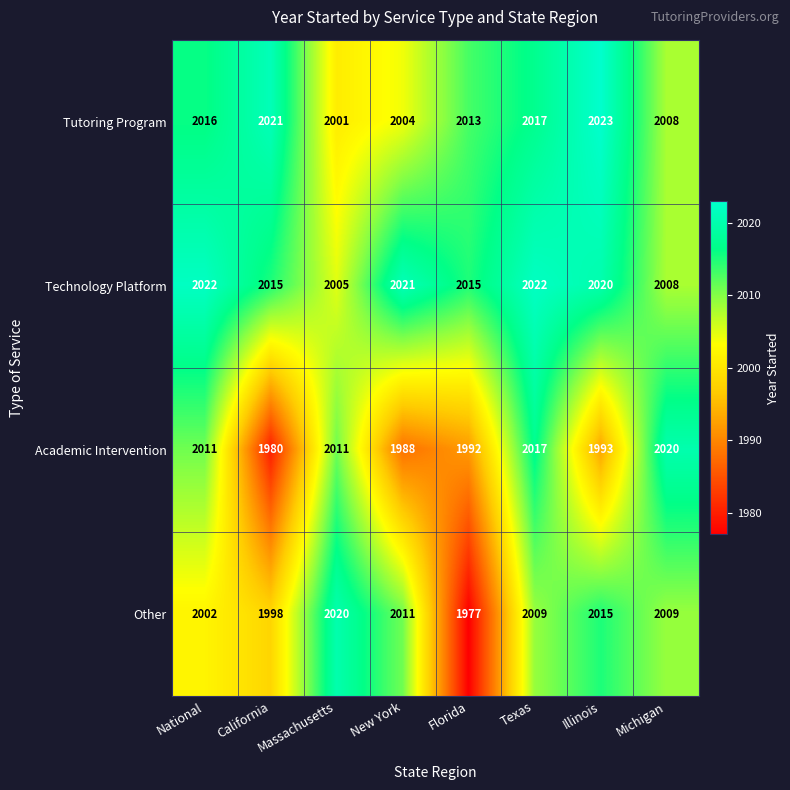

True or false: Other has a value of 3148 at New York.

False